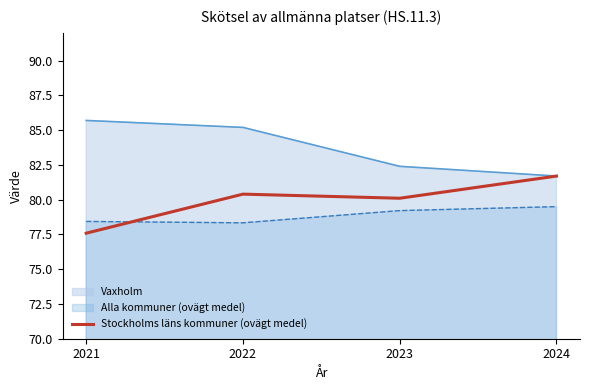

Which label corresponds to the smallest value in the chart?

2021